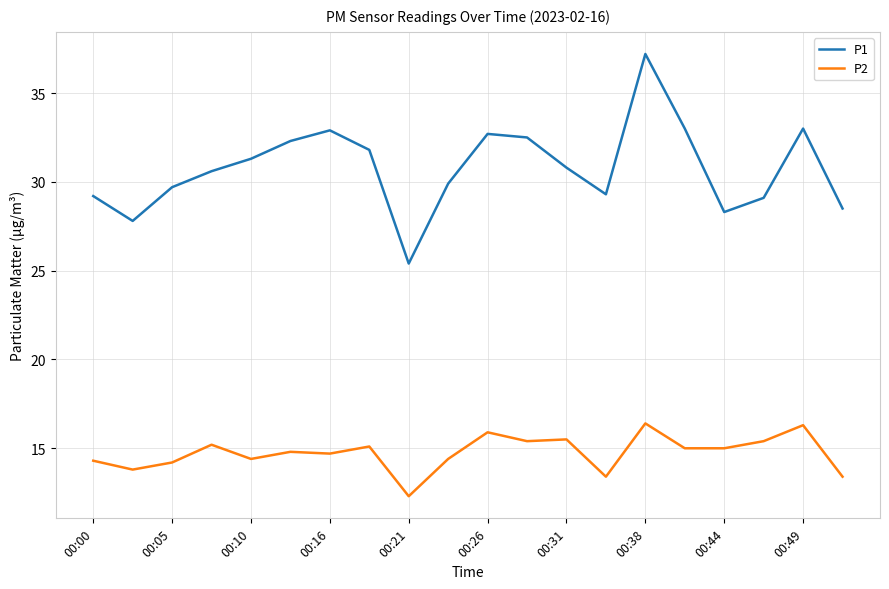

What is the minimum value shown in the chart?

12.3